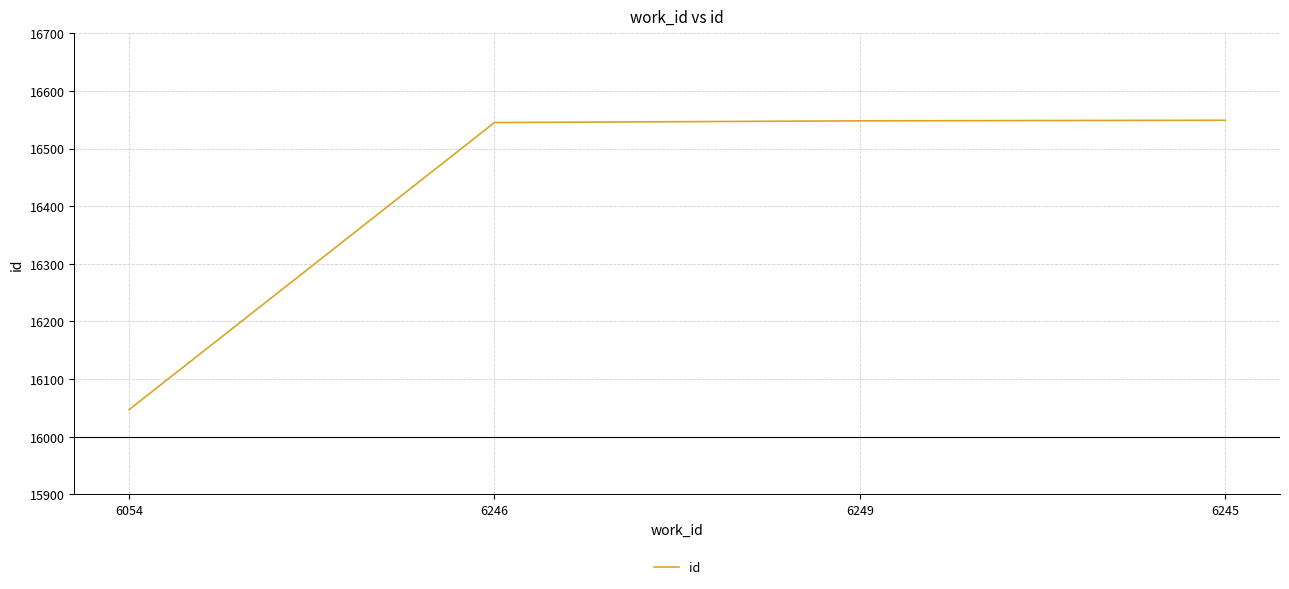

What is the approximate value at 6245?

16549